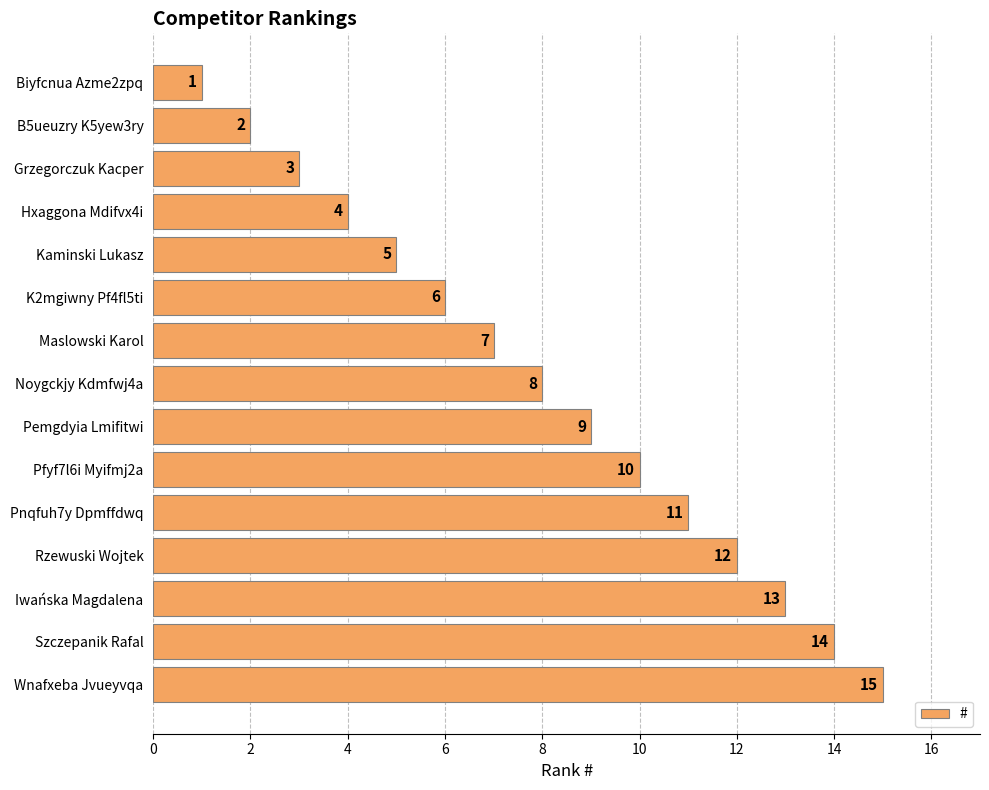

Rank the categories by value from highest to lowest.

Wnafxeba Jvueyvqa, Szczepanik Rafal, Iwańska Magdalena, Rzewuski Wojtek, Pnqfuh7y Dpmffdwq, Pfyf7l6i Myifmj2a, Pemgdyia Lmifitwi, Noygckjy Kdmfwj4a, Maslowski Karol, K2mgiwny Pf4fl5ti, Kaminski Lukasz, Hxaggona Mdifvx4i, Grzegorczuk Kacper, B5ueuzry K5yew3ry, Biyfcnua Azme2zpq